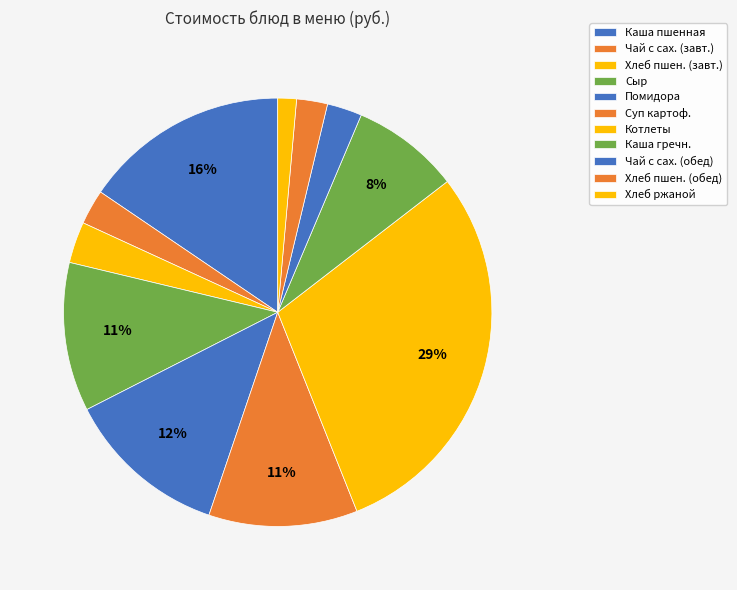

How many slices are in this pie chart?

11